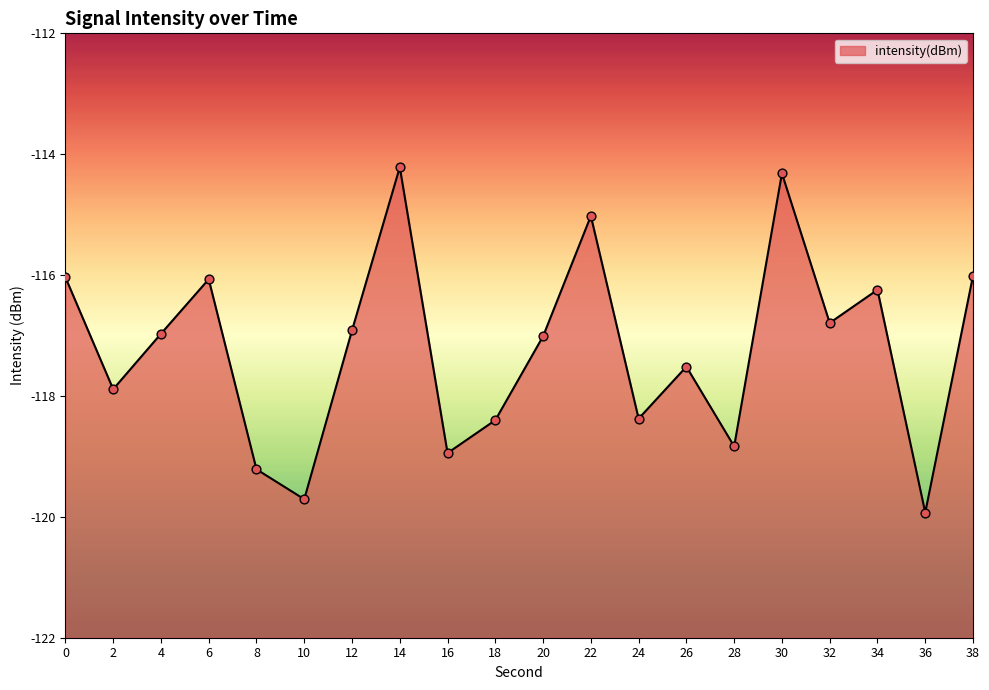

Between 18 and 22, which is larger?

22